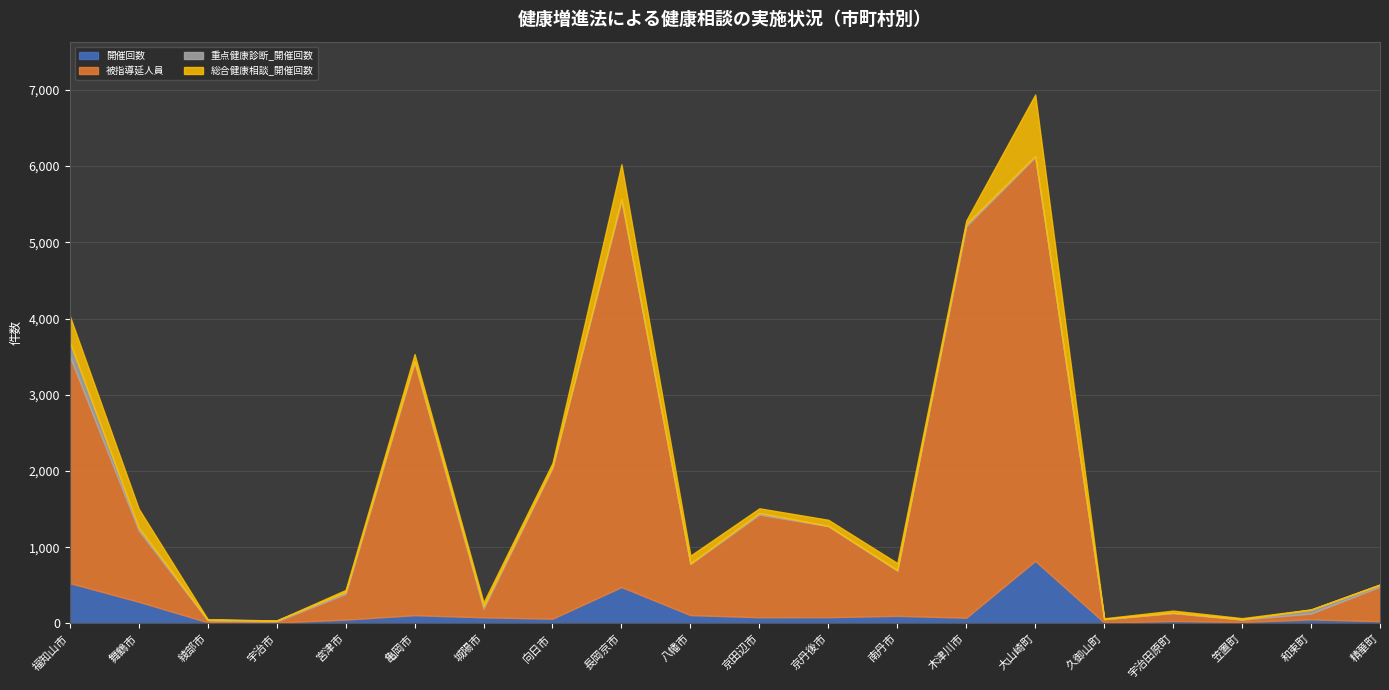

How many lines are shown in the chart?

4